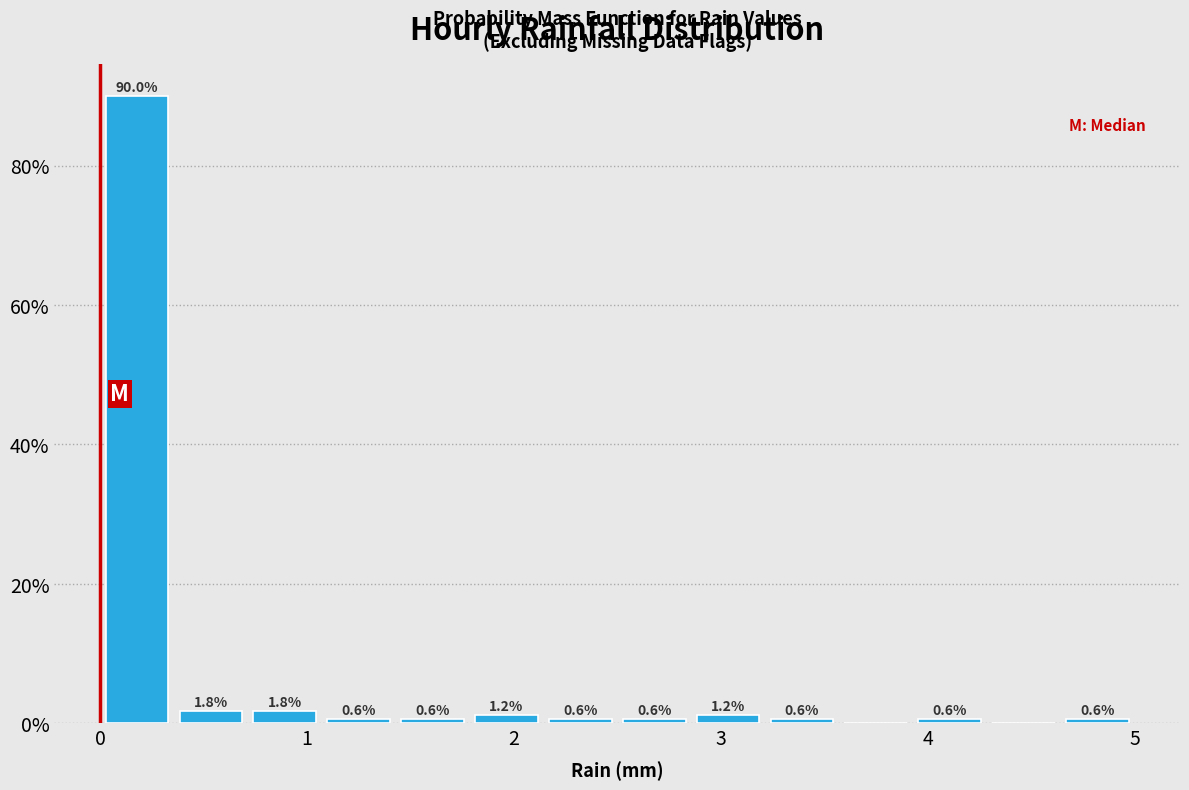

Read against the x-axis, roughly where is the centre of the tallest bar?

0.2